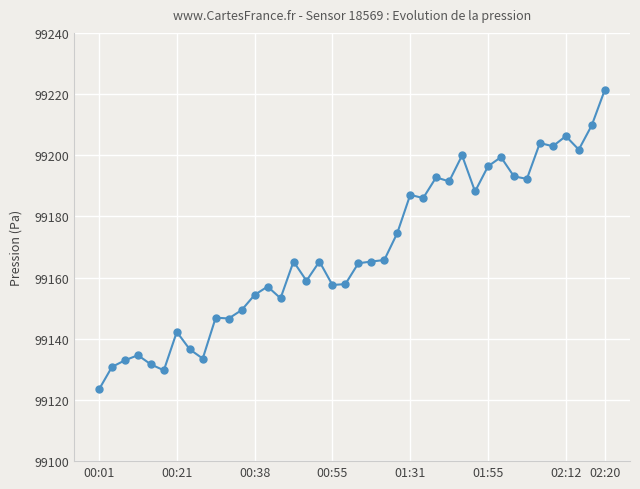

True or false: there are more than 2 points higher than both neighbors.

True